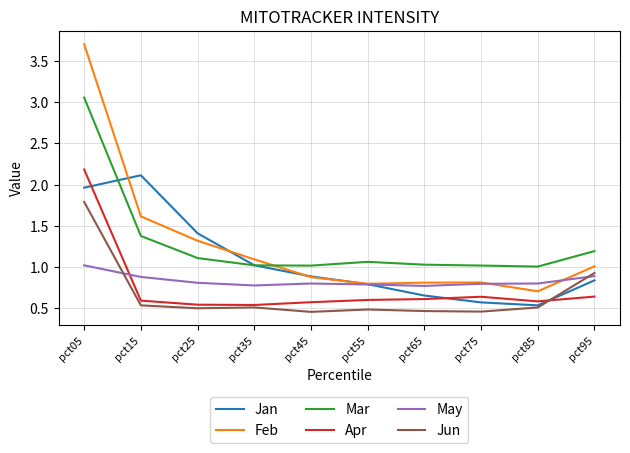

True or false: Mar and Jun cross at least once.

False